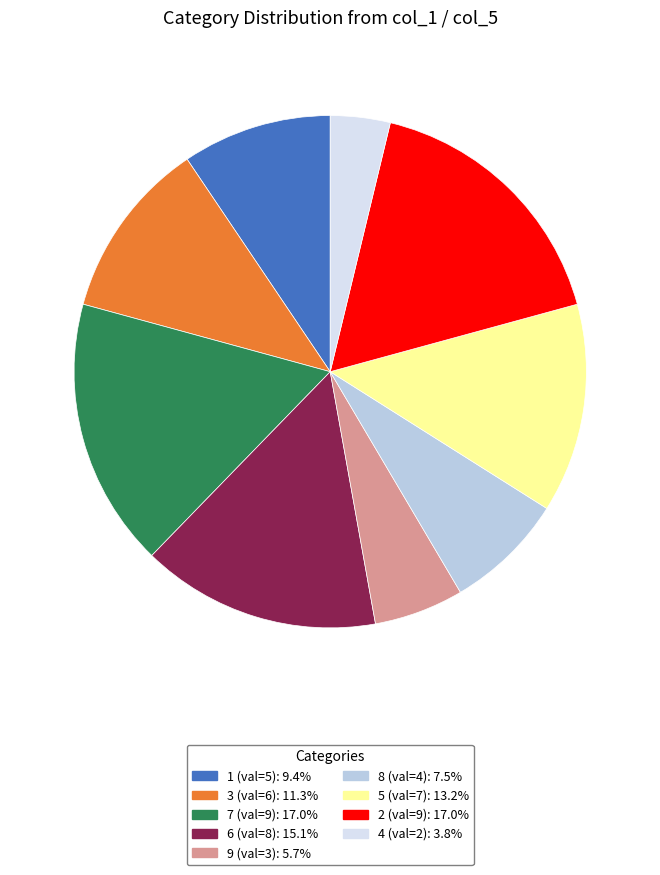

Does any single category account for the majority?

No